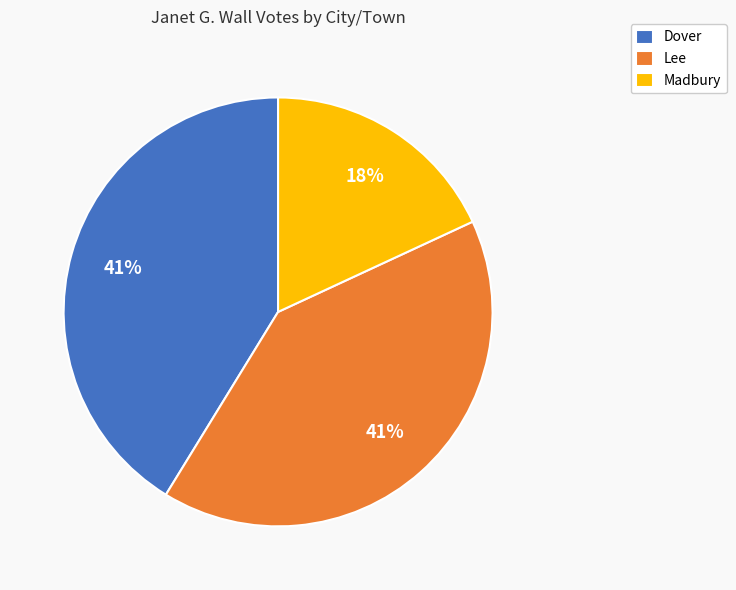

What is the smallest slice in the pie chart?

Madbury